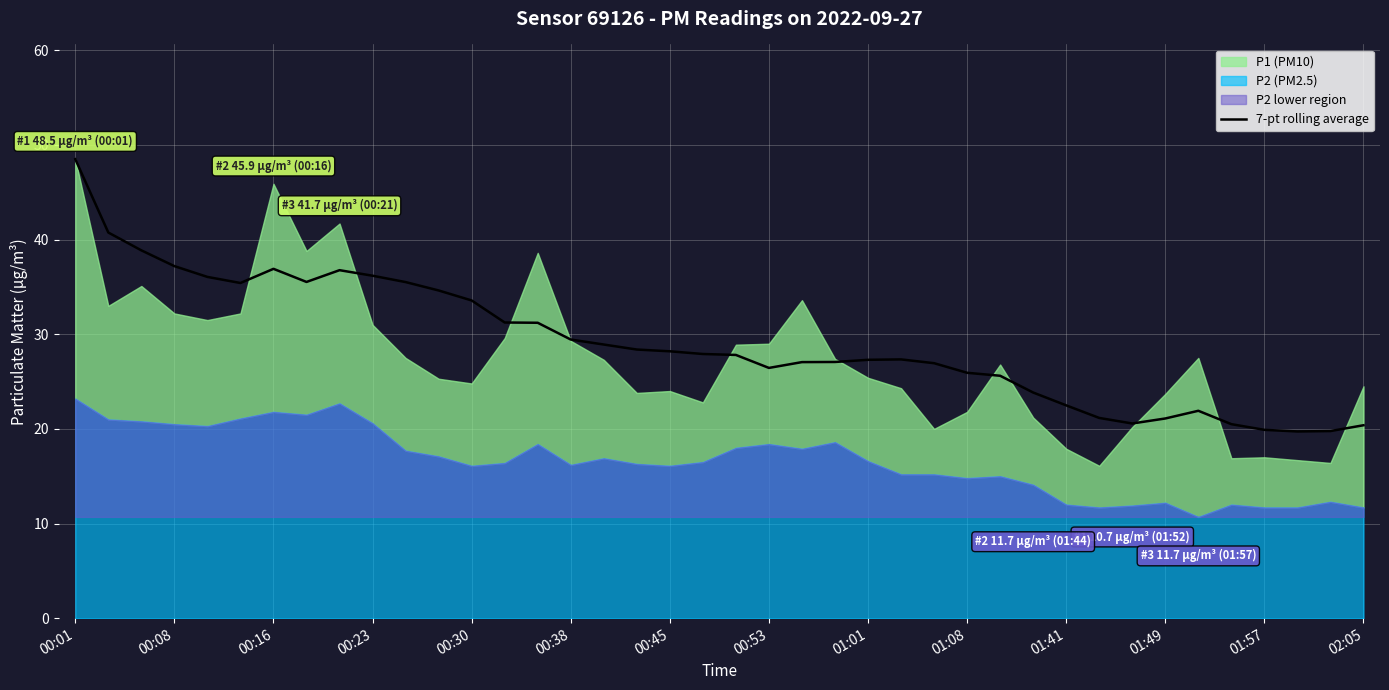

What is the highest value of the 7-pt rolling average series?

48.5